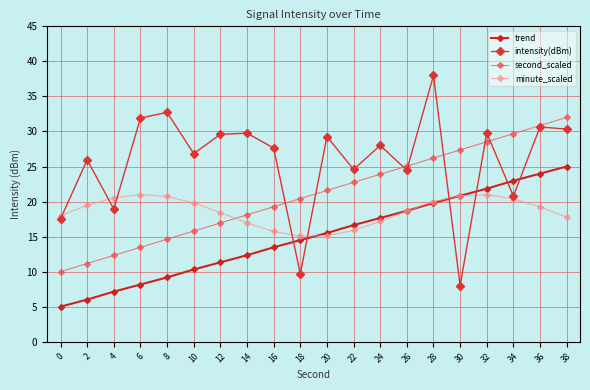

Rank the series by their average value, from lowest to highest.

trend, minute_scaled, second_scaled, intensity(dBm)